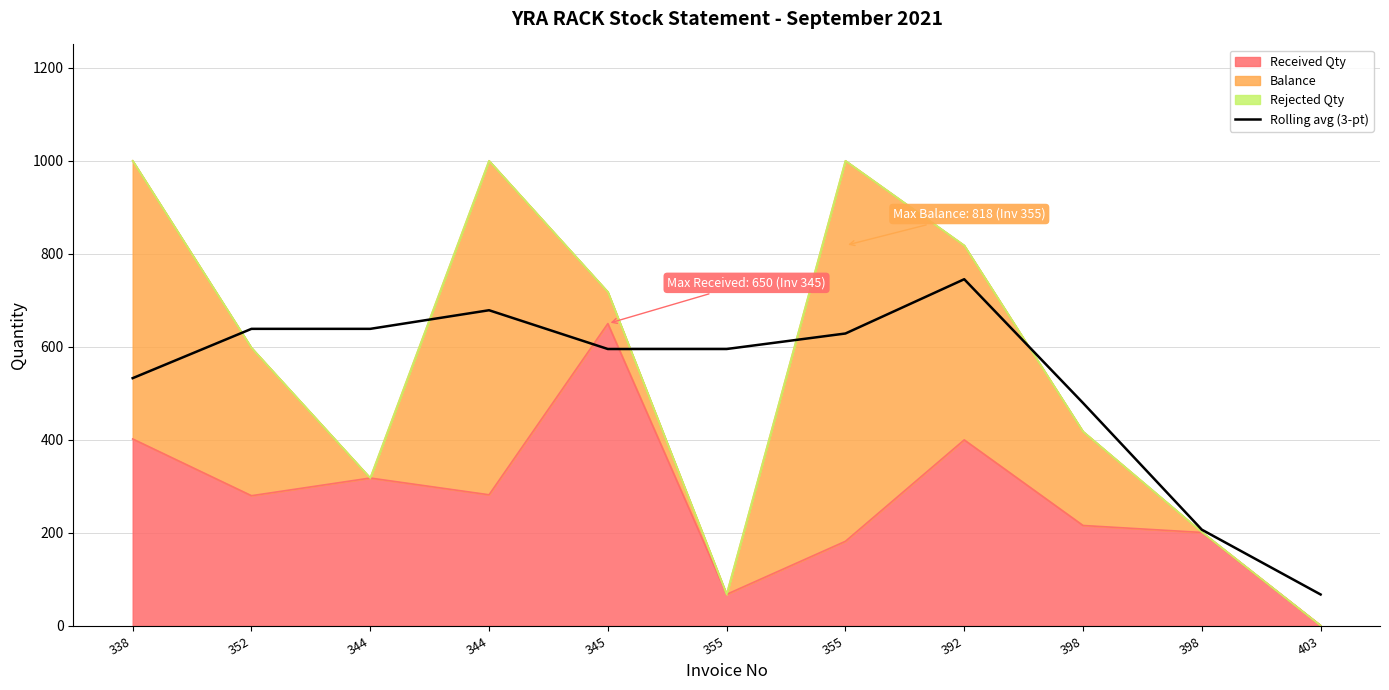

At which label does the data first exceed 595?

352